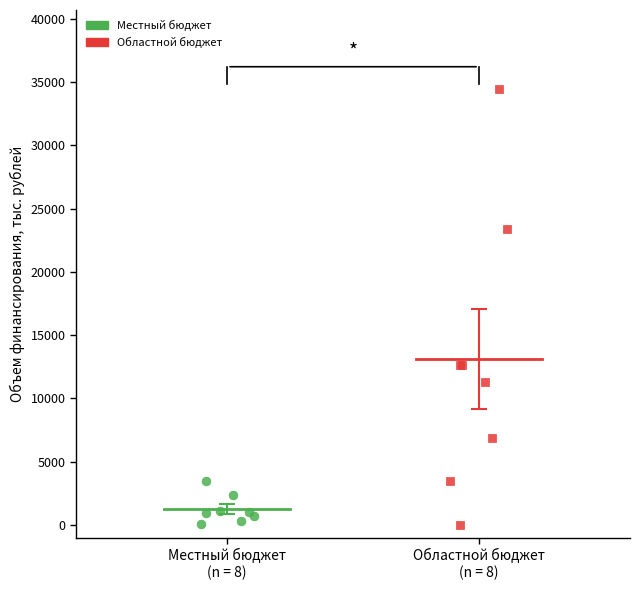

Which series contains the highest Y value?

Областной бюджет